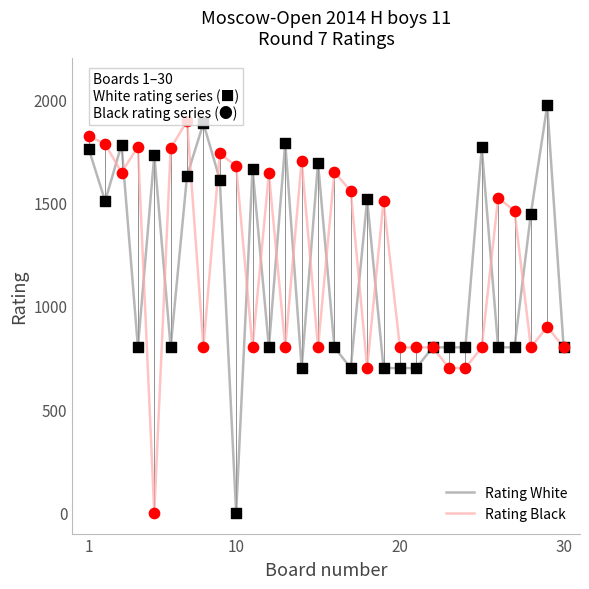

What is the greatest value displayed?

1970